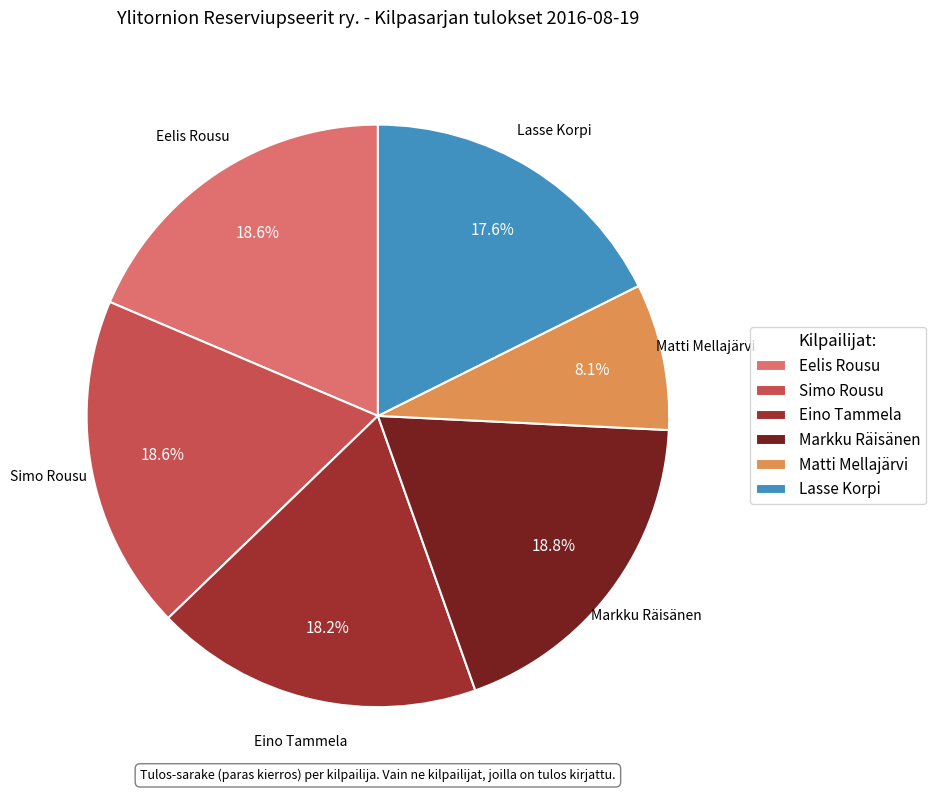

To the nearest percent, what is the average slice percentage?

17%